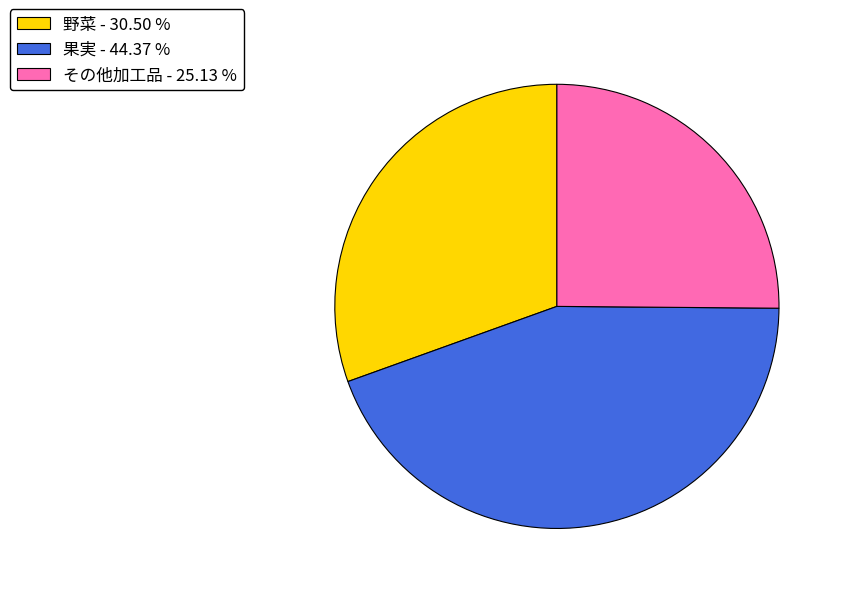

How many segments does this pie chart have?

3